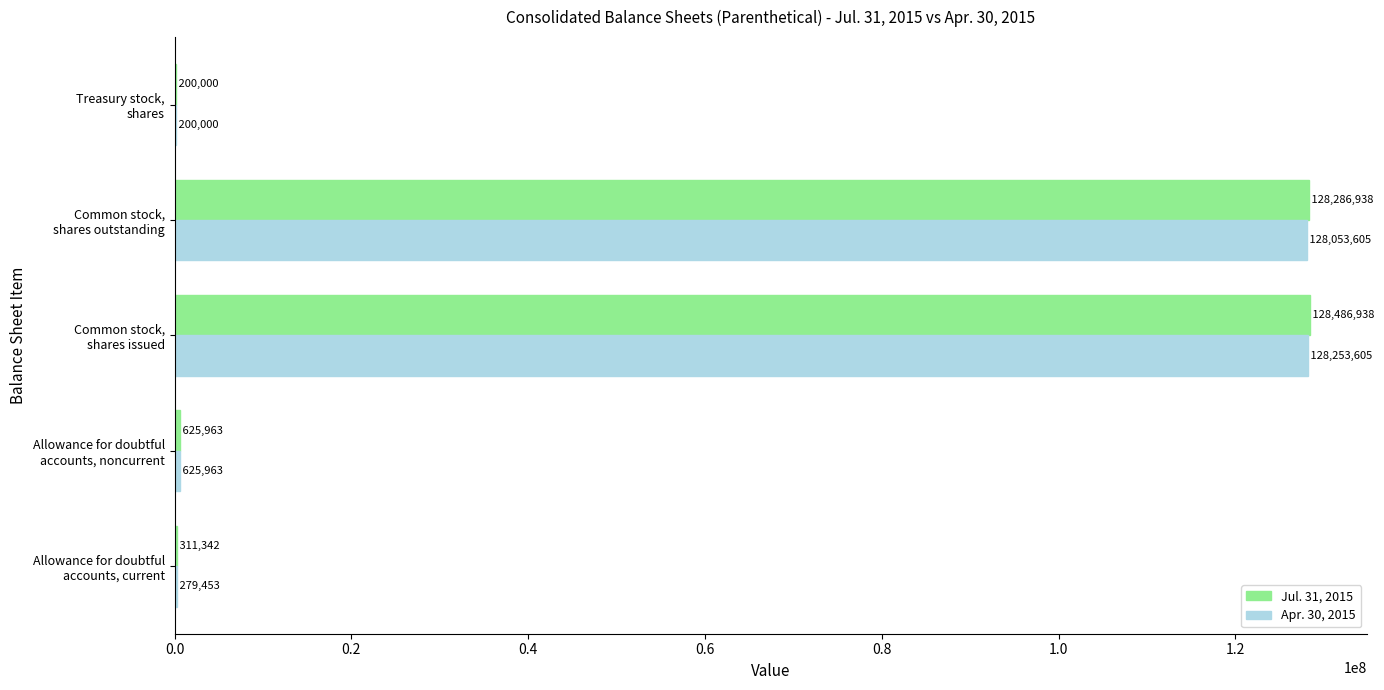

Which series has the largest total across all categories?

Jul. 31, 2015